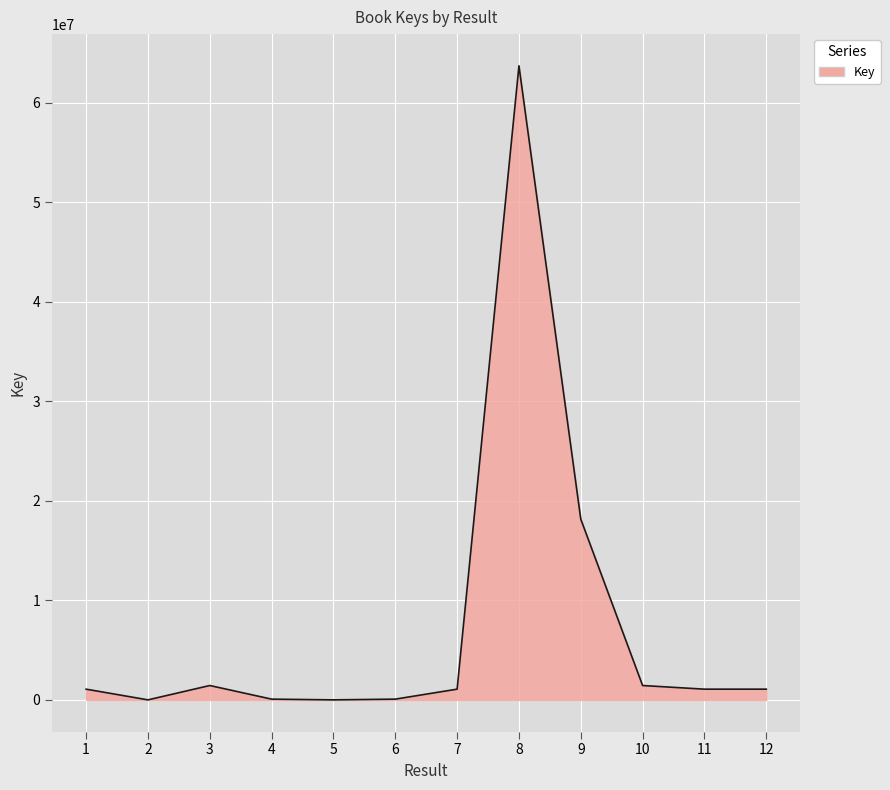

Is it true that the value at 10 is 1447684?

True